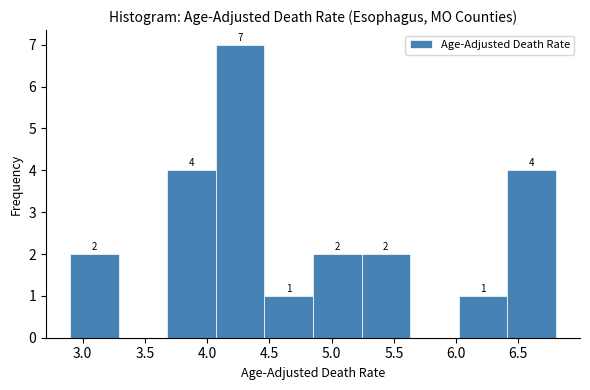

Which range on the x-axis has the tallest bar?

4.07 to 4.46